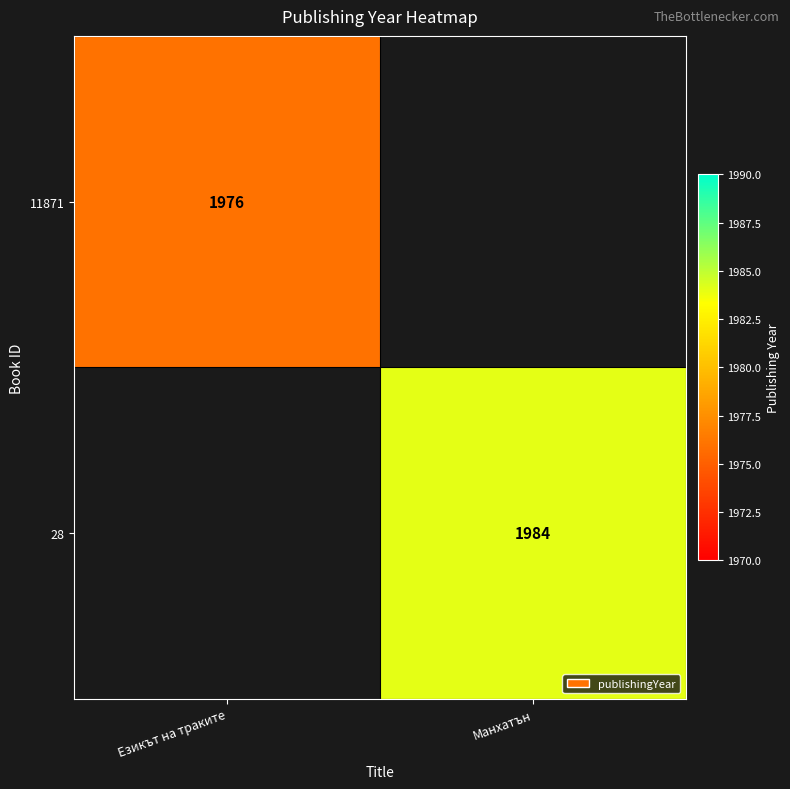

The value of 28 at Манхатън is 1984. True or false?

True